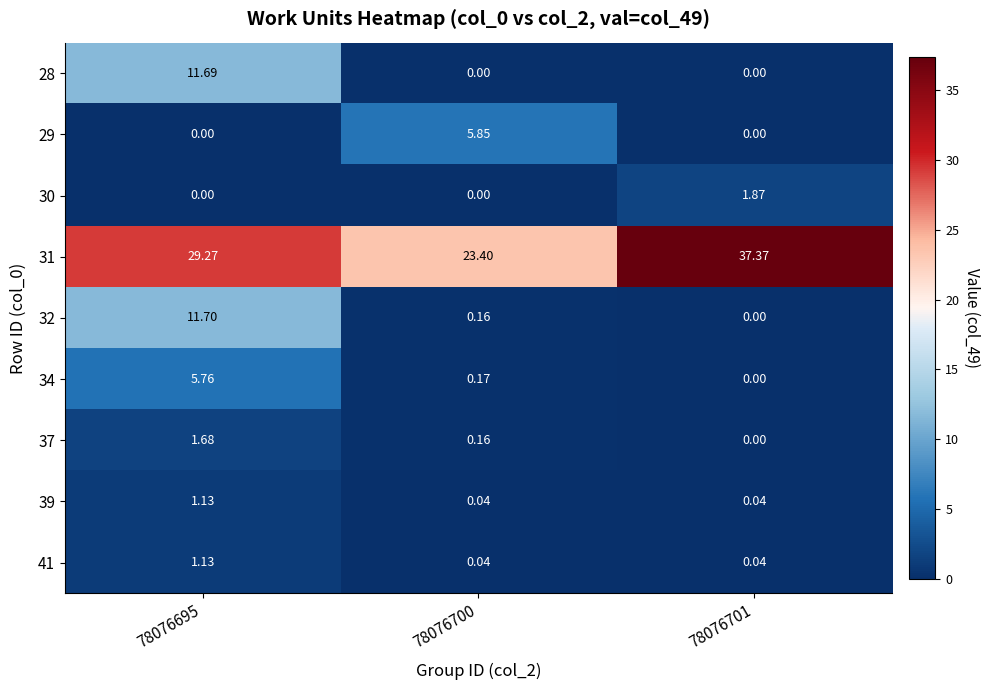

How many distinct data groups are displayed?

9